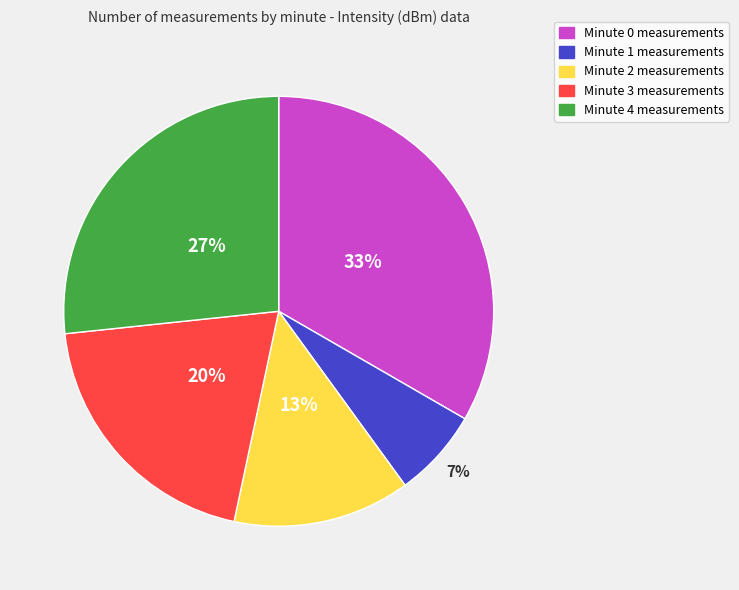

Count the number of slices in the pie.

5